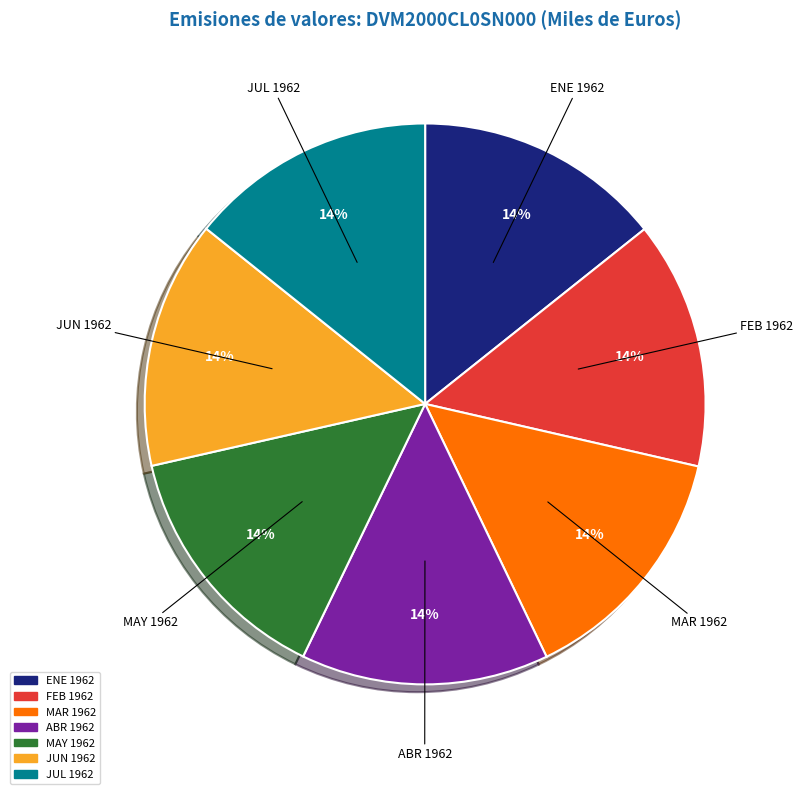

Approximately how many times larger is the value at JUL 1962 compared to MAR 1962?

1.0